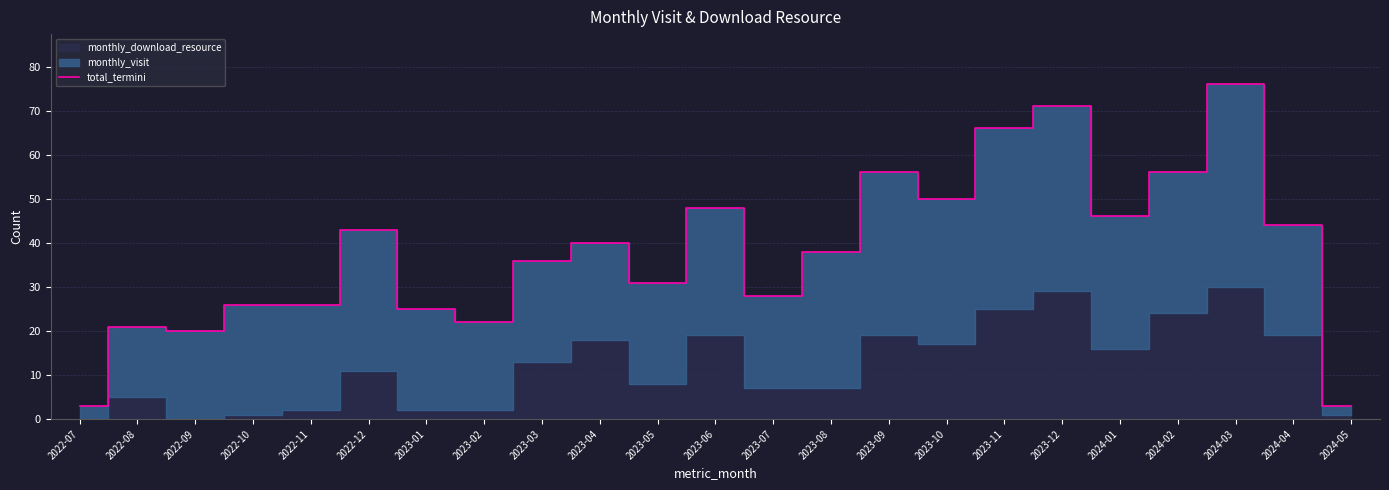

What is the change in value from 2023-06 to 2024-03?

+28